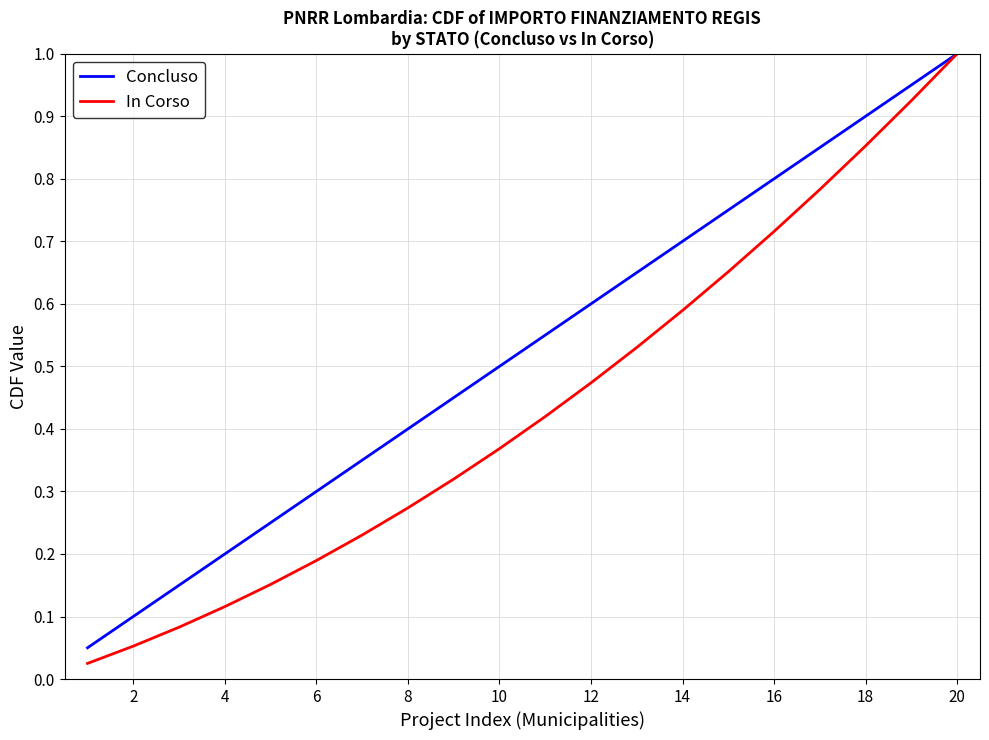

What is the highest value of the In Corso series?

1.0